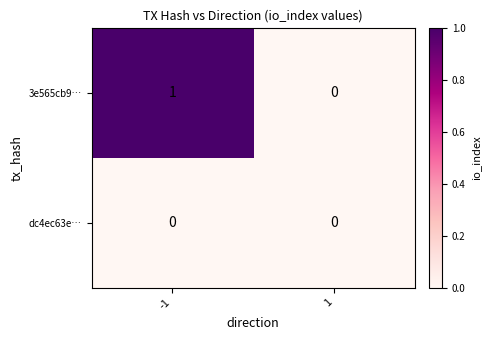

True or false: 3e565cb9… has a value of 2 at -1.

False